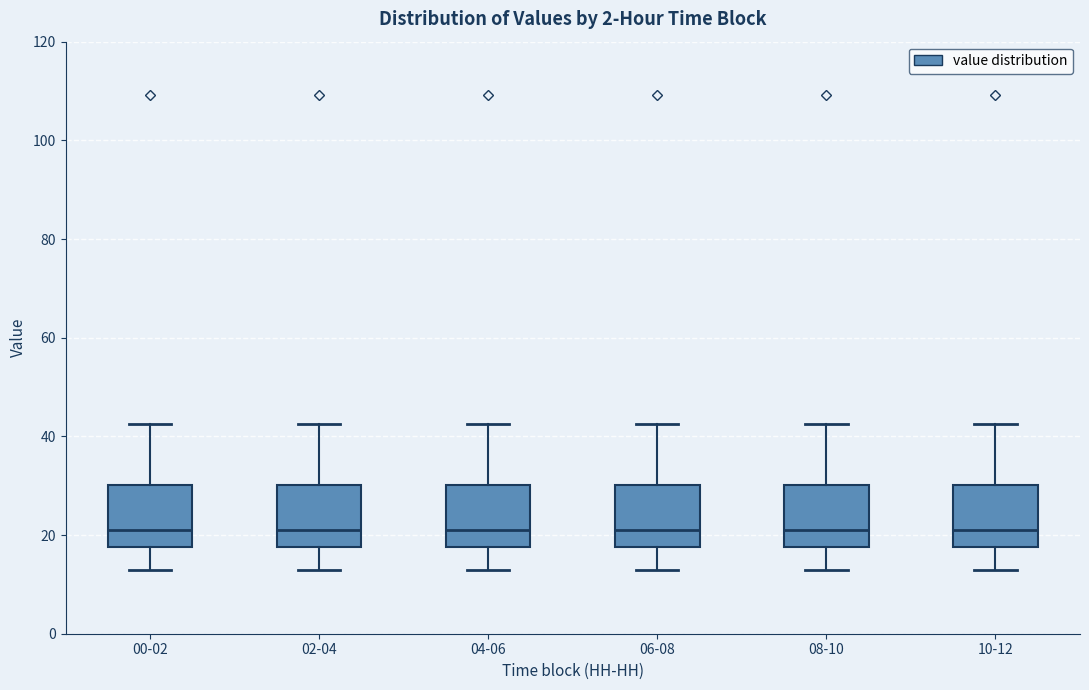

Reading left to right, read every box against the y-axis: the position of its median line, the range the box covers, and the ends of its whiskers. The values are not printed on the chart, so give them approximately, as read against the axis.

00-02: median 22, box 18 to 30, whiskers 14 to 42
02-04: median 22, box 18 to 30, whiskers 14 to 42
04-06: median 22, box 18 to 30, whiskers 14 to 42
06-08: median 22, box 18 to 30, whiskers 14 to 42
08-10: median 22, box 18 to 30, whiskers 14 to 42
10-12: median 22, box 18 to 30, whiskers 14 to 42